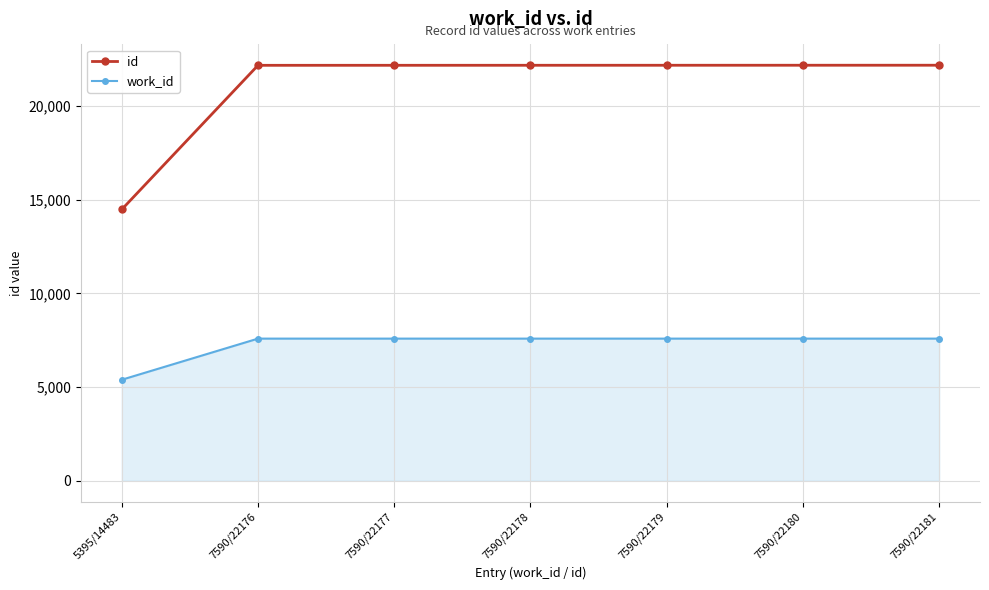

Rank the series at 7590/22181 from highest to lowest value.

id, work_id